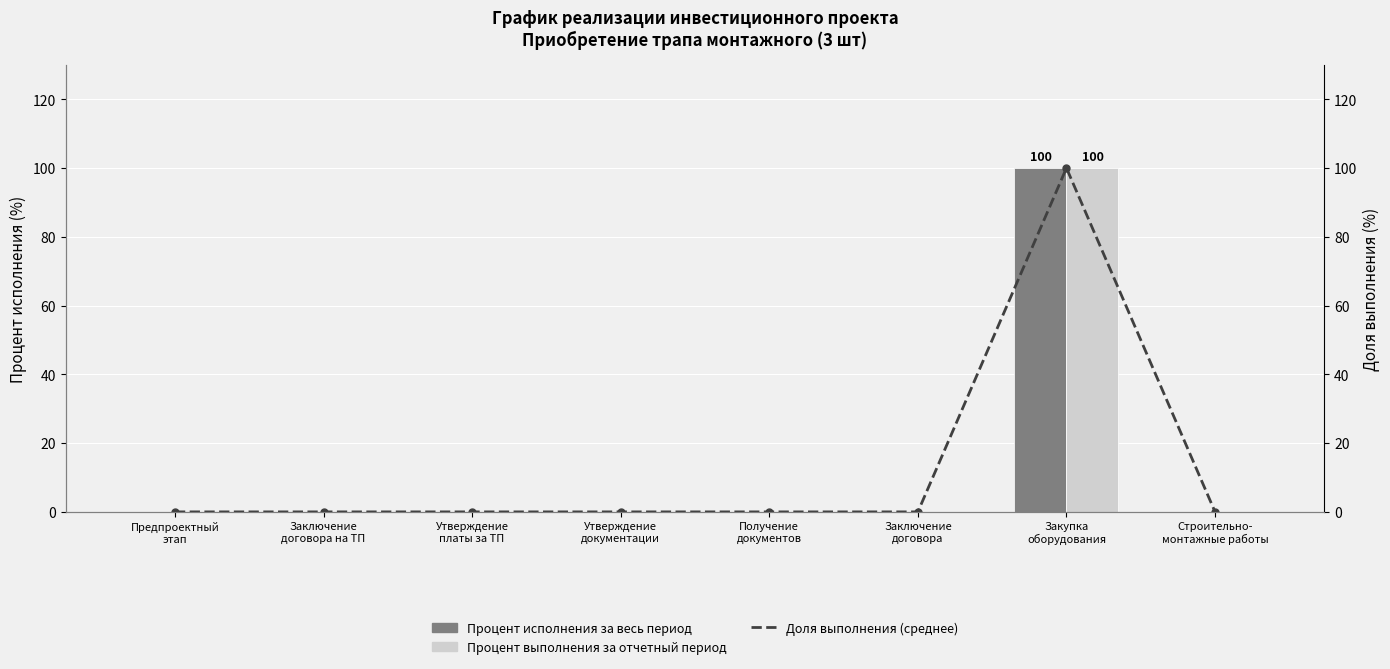

Are the bars horizontal?

No